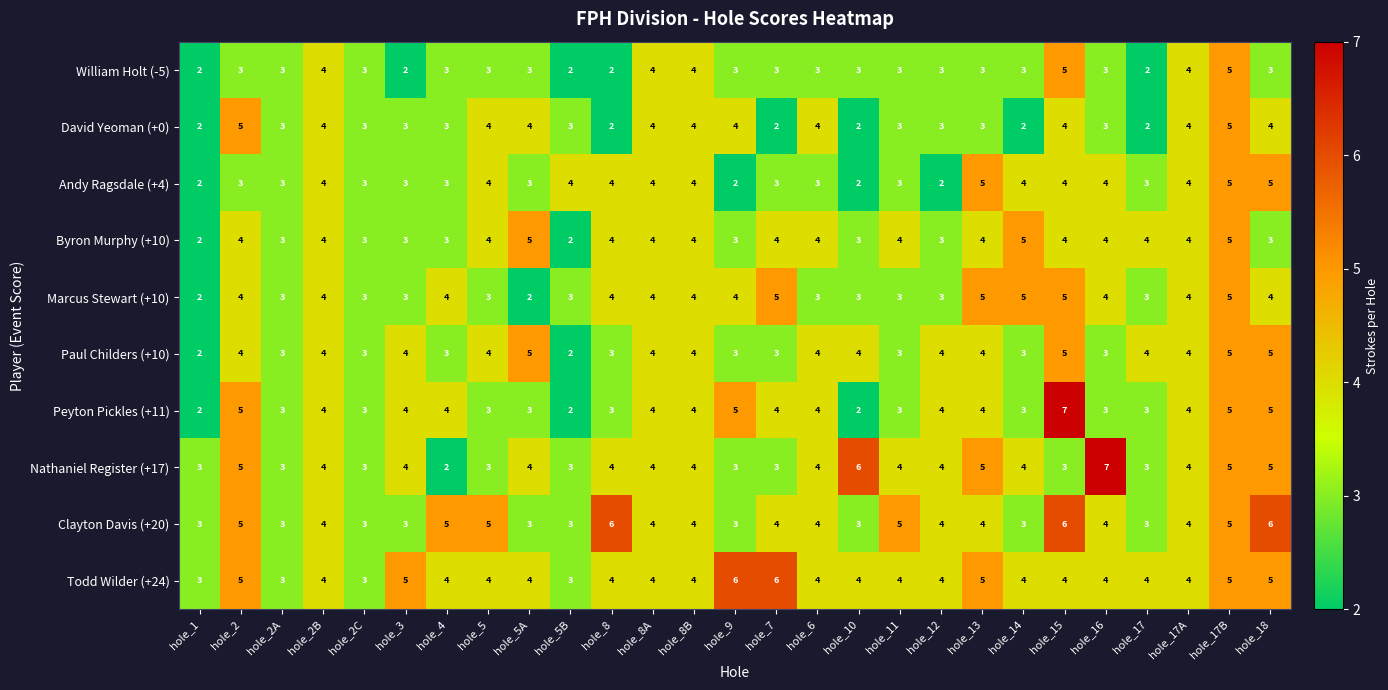

Which series has the largest total across all categories?

Todd Wilder (+24)